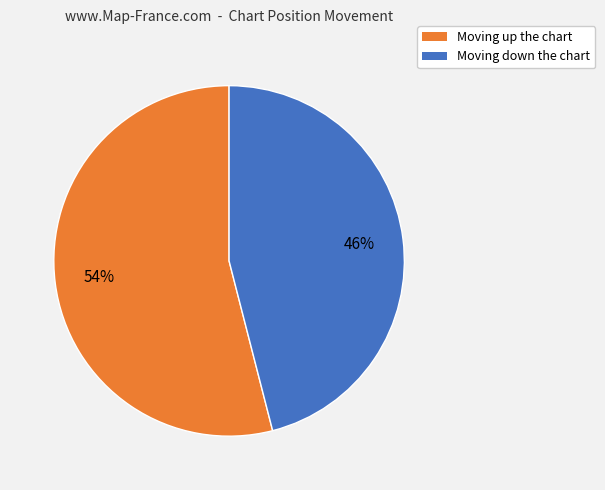

Is there any slice that represents more than half of the pie?

Yes